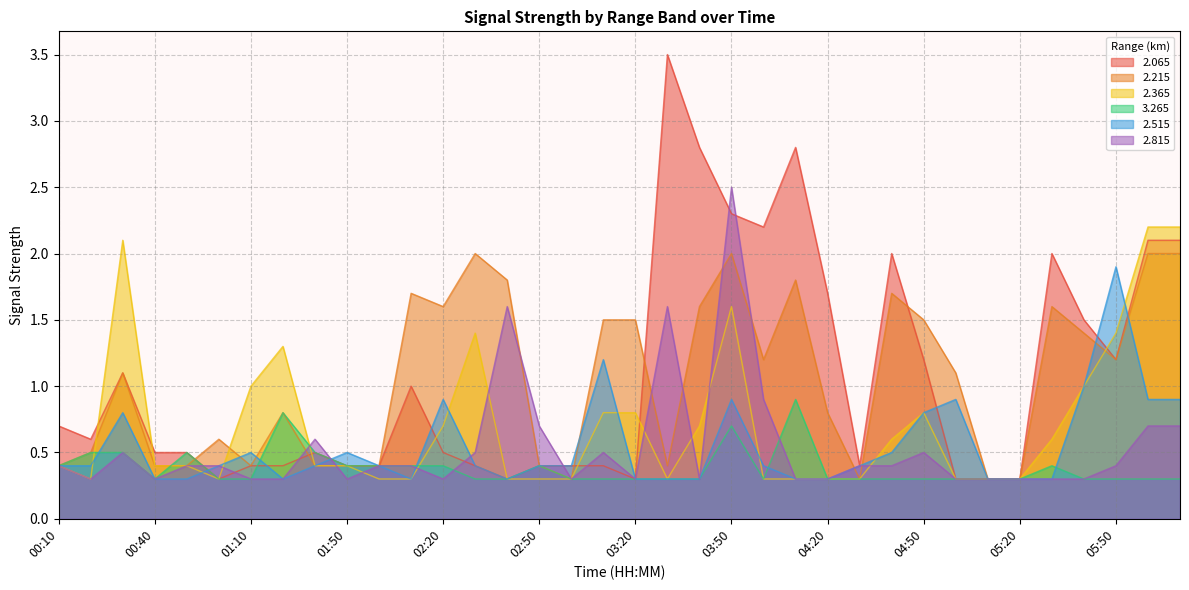

At how many categories does at least one series exceed 3?

1